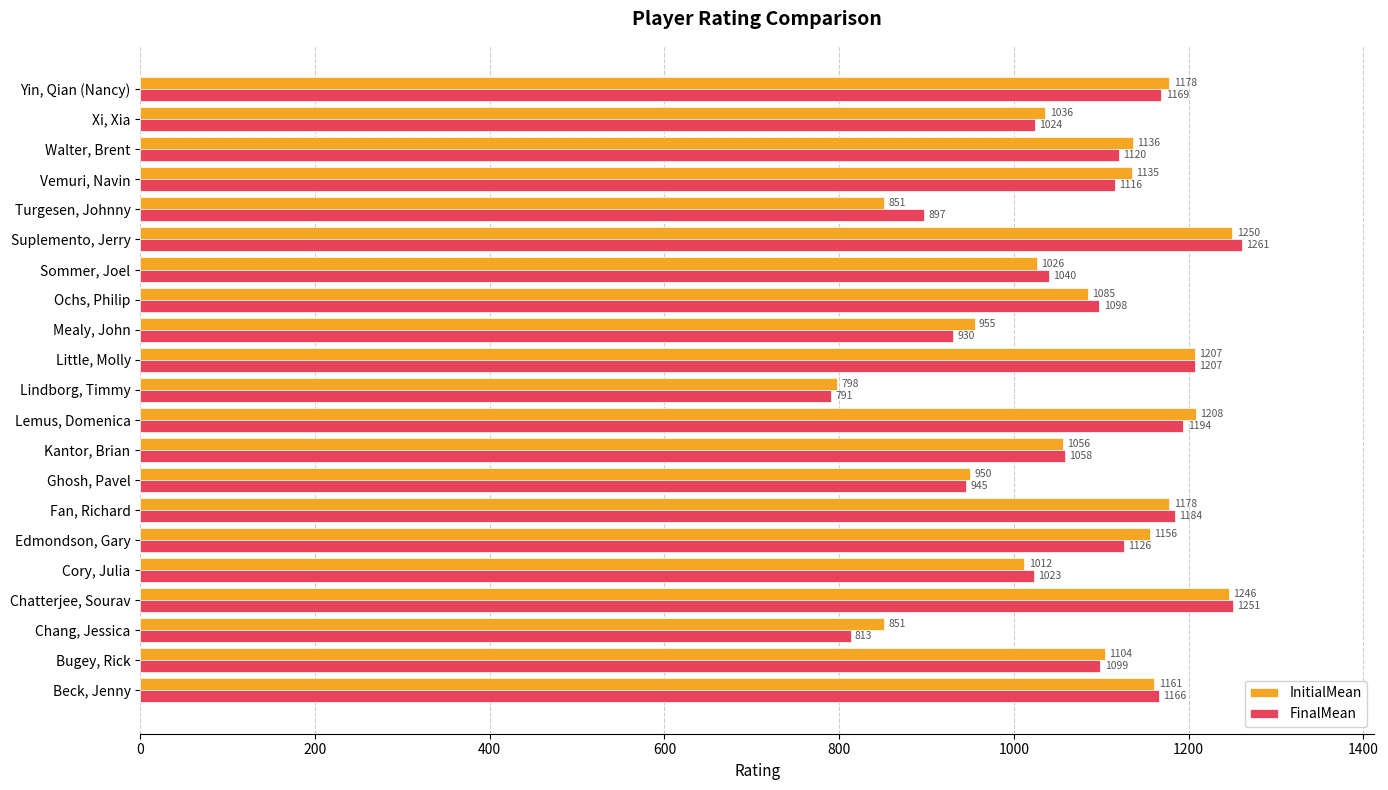

What is the sum of the InitialMean values at Sommer, Joel and Yin, Qian (Nancy)?

2204